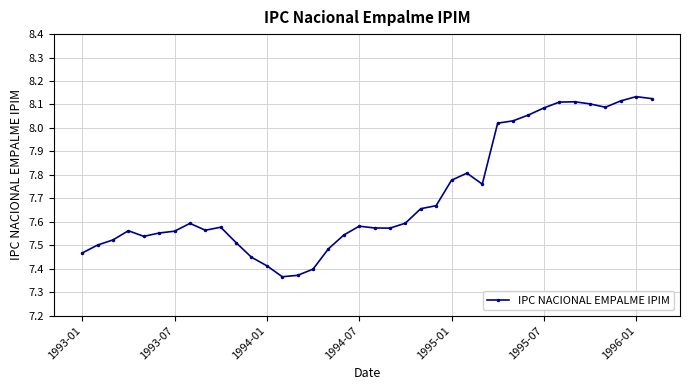

What is the difference between the maximum and minimum values?

0.8